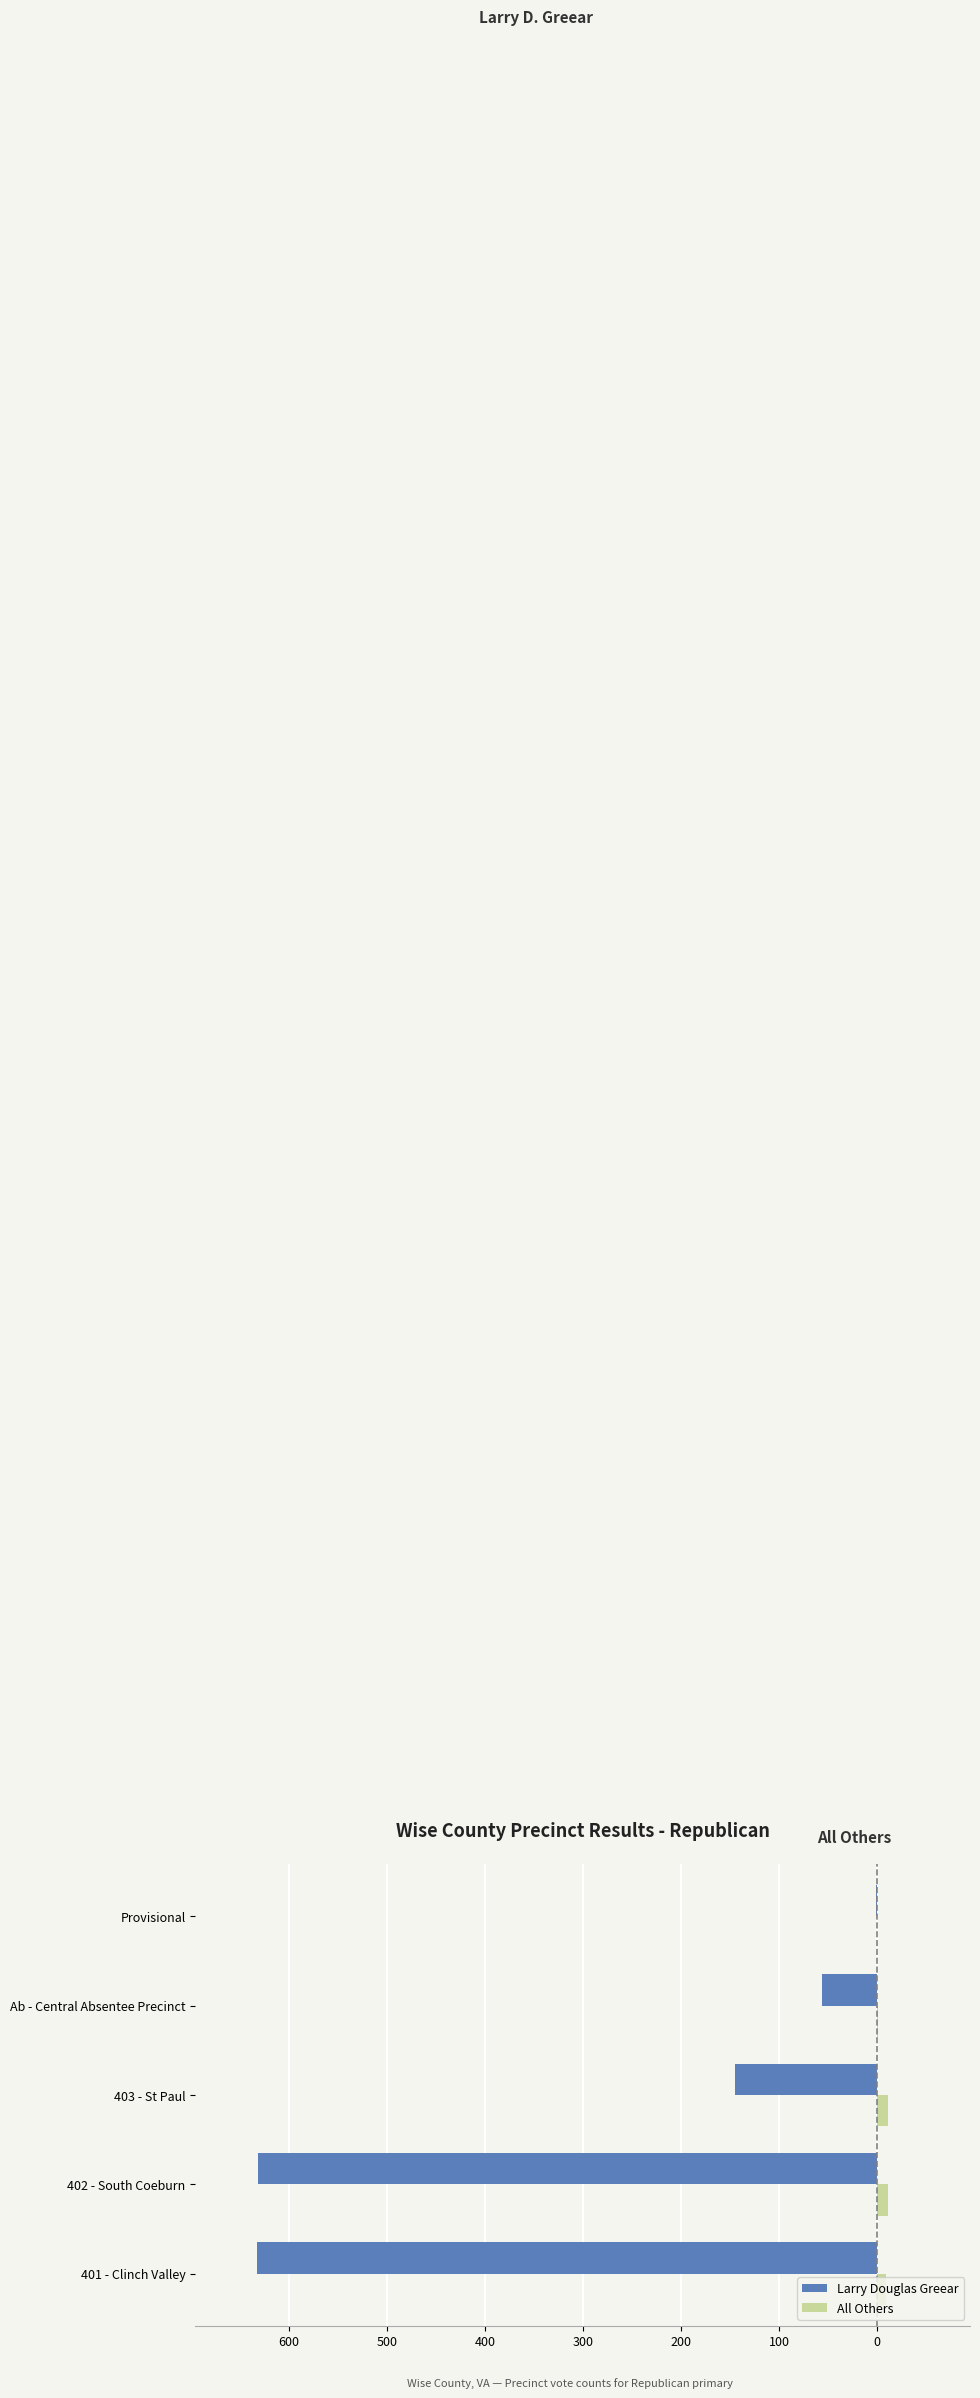

What are all the series names shown in the legend?

Larry Douglas Greear, All Others